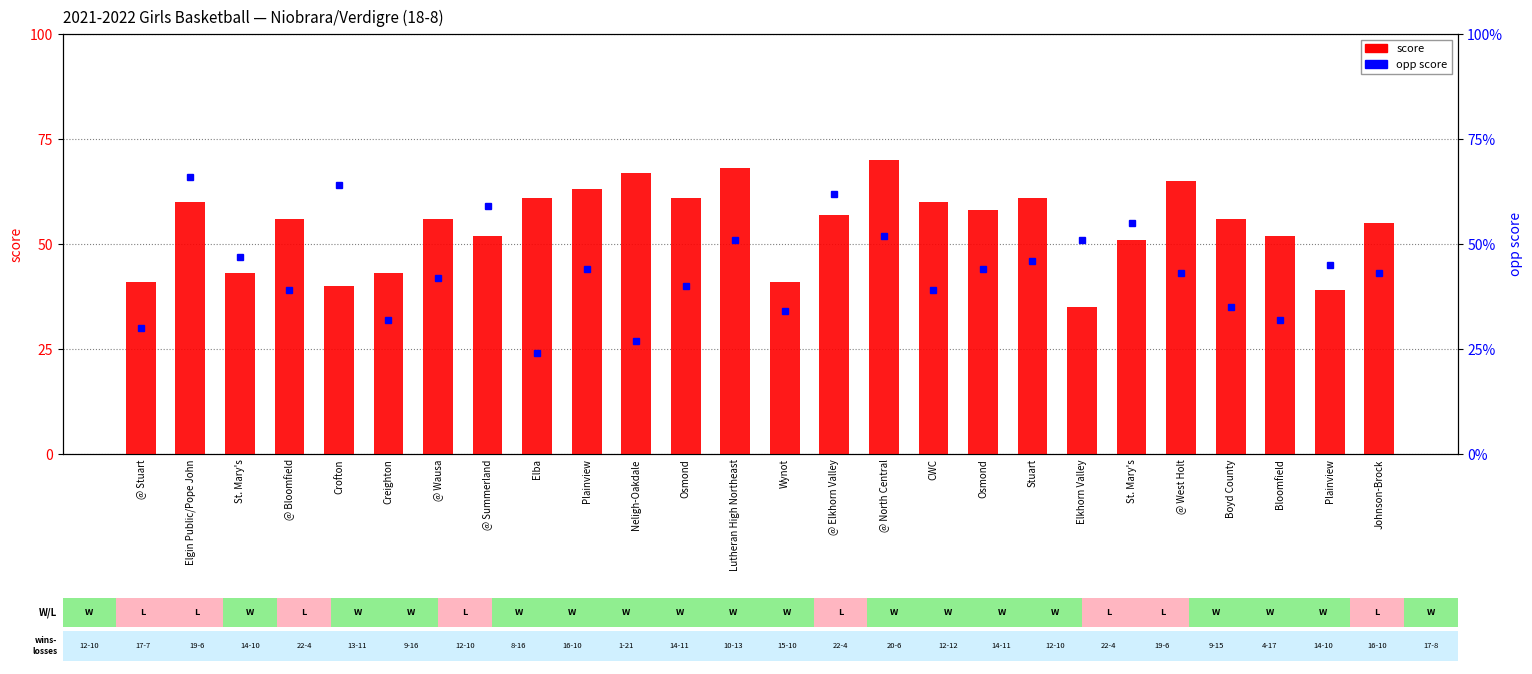

What is the difference between the maximum and minimum values in the score series?

35